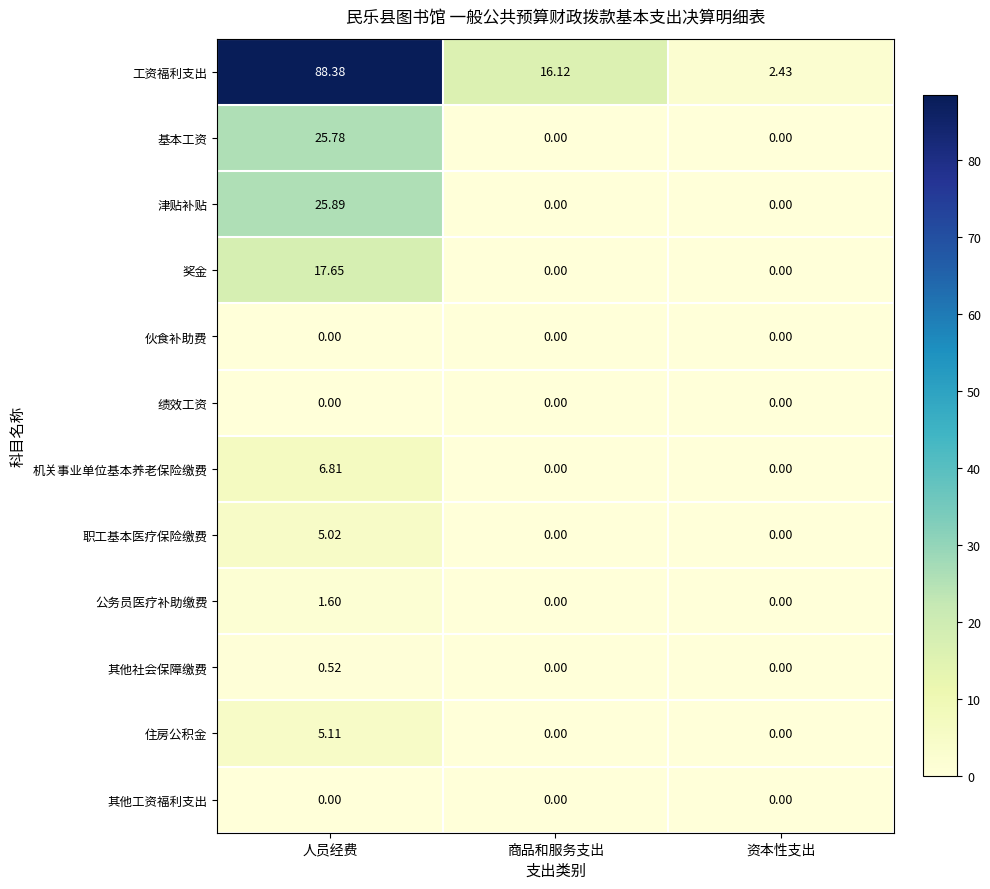

Between 人员经费 and 商品和服务支出, which series saw the biggest shift?

工资福利支出